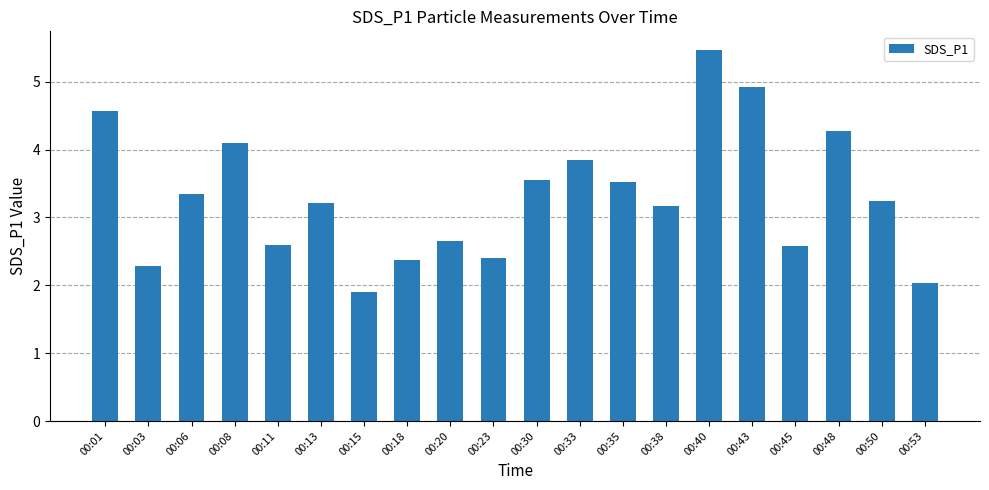

What is the change in value from 00:15 to 00:48?

+2.4